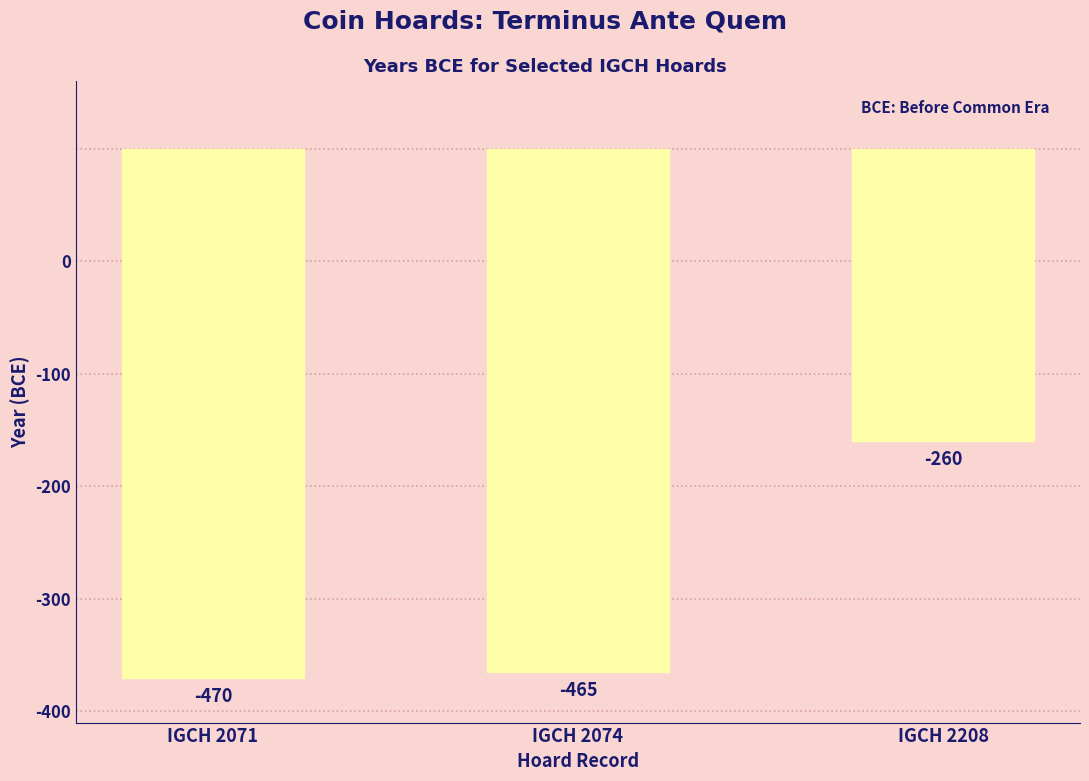

List the labels in order of value, largest first.

IGCH 2208, IGCH 2074, IGCH 2071